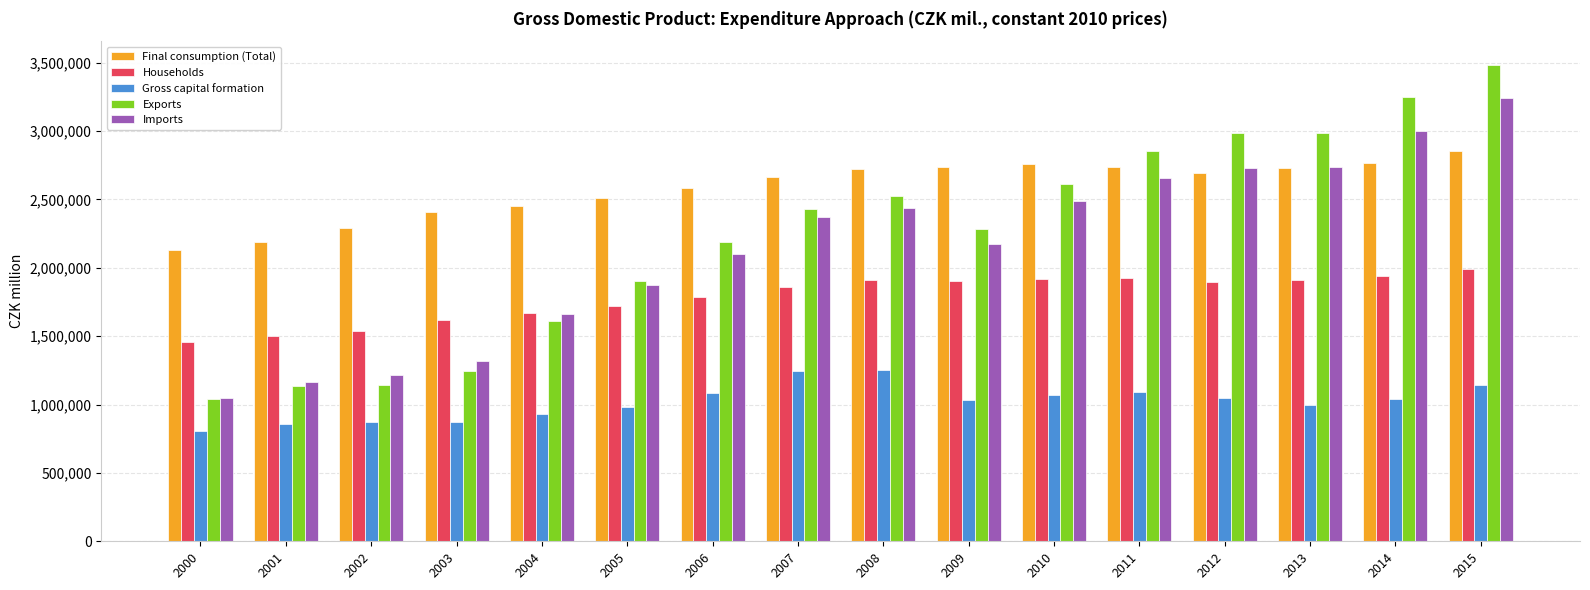

Count the number of data series in this chart.

5